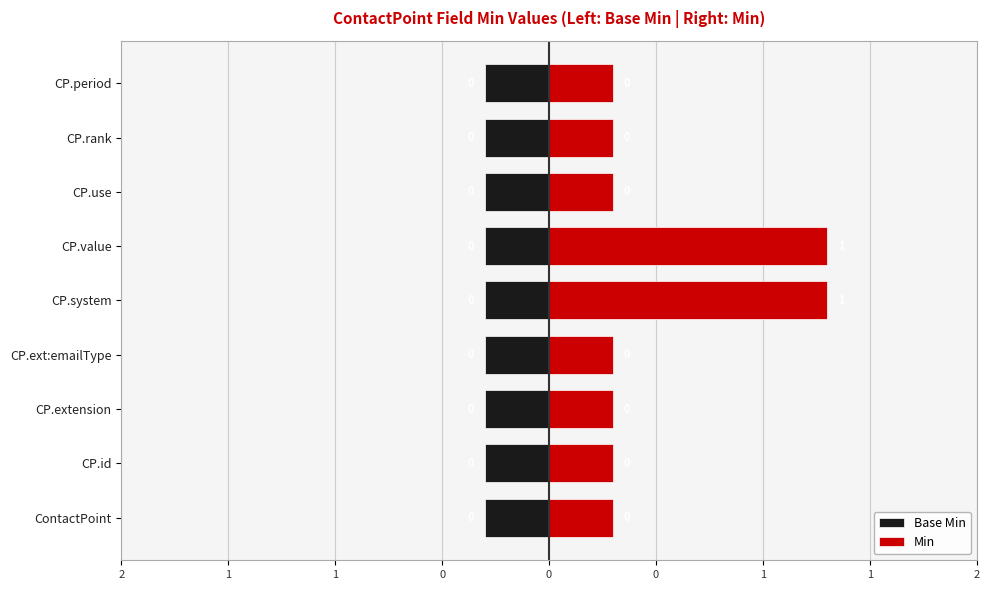

What is the difference between the highest and lowest values at 2?

0.4